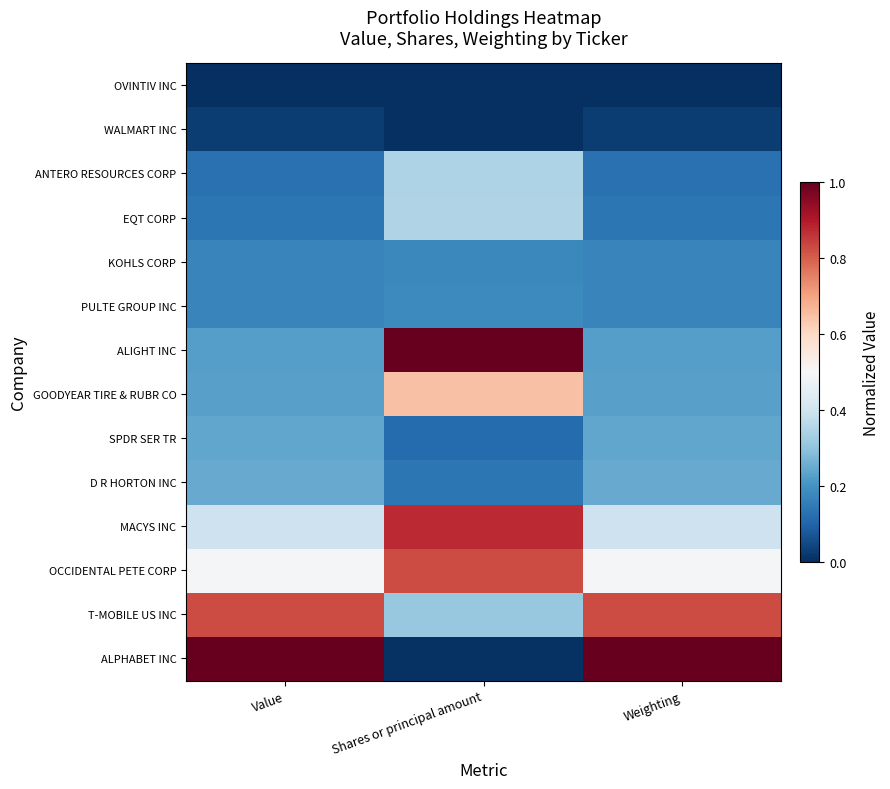

Which series changed the most between Value and Weighting?

SPDR SER TR